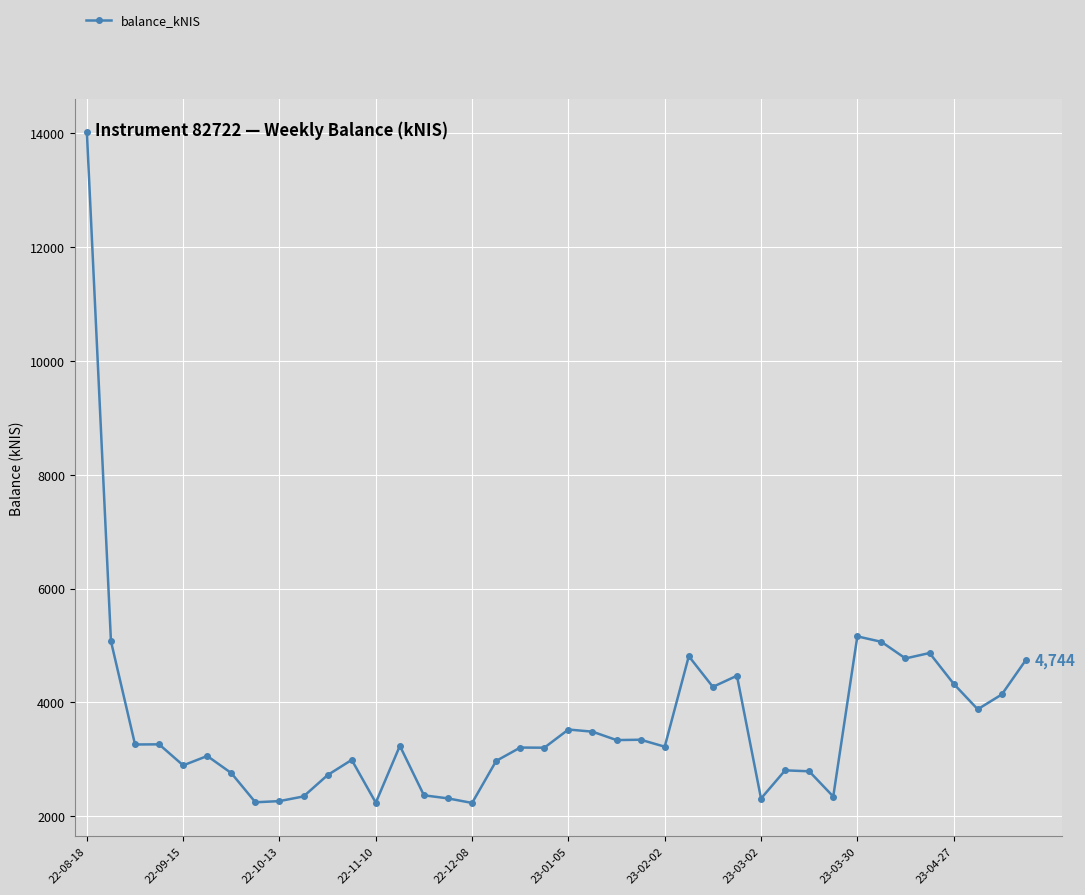

What is the minimum value shown in the chart?

2231.6